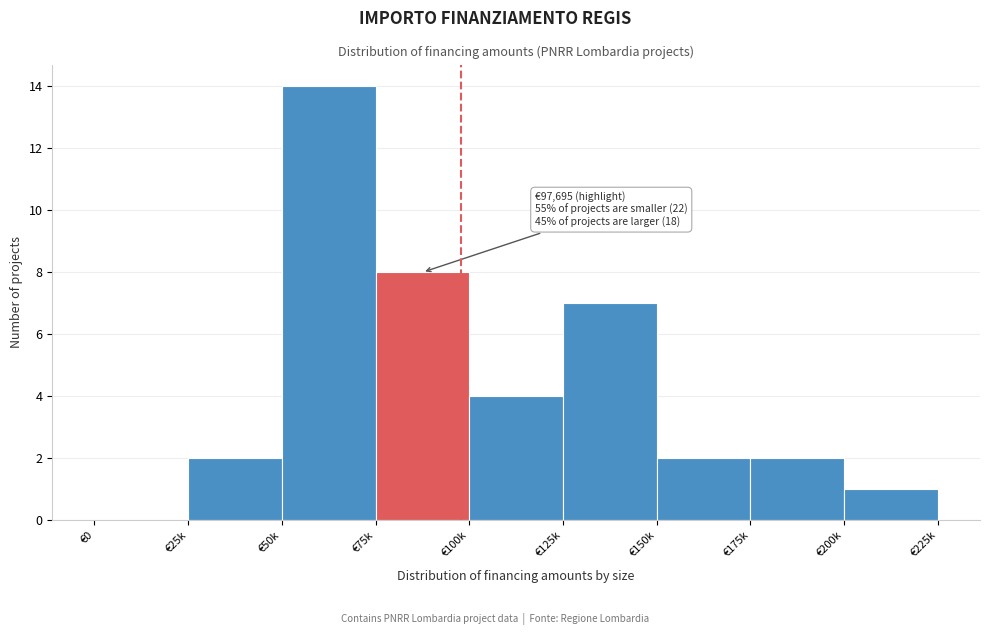

Reading right to left, what are all the values shown in this chart?

€200k=1	€175k=2	€150k=2	€125k=7	€100k=4	€75k=8	€50k=14	€25k=2	€0=0